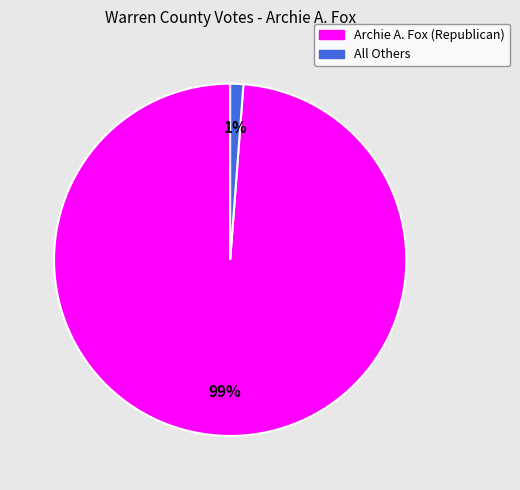

True or false: All Others accounts for 14% of the total.

False